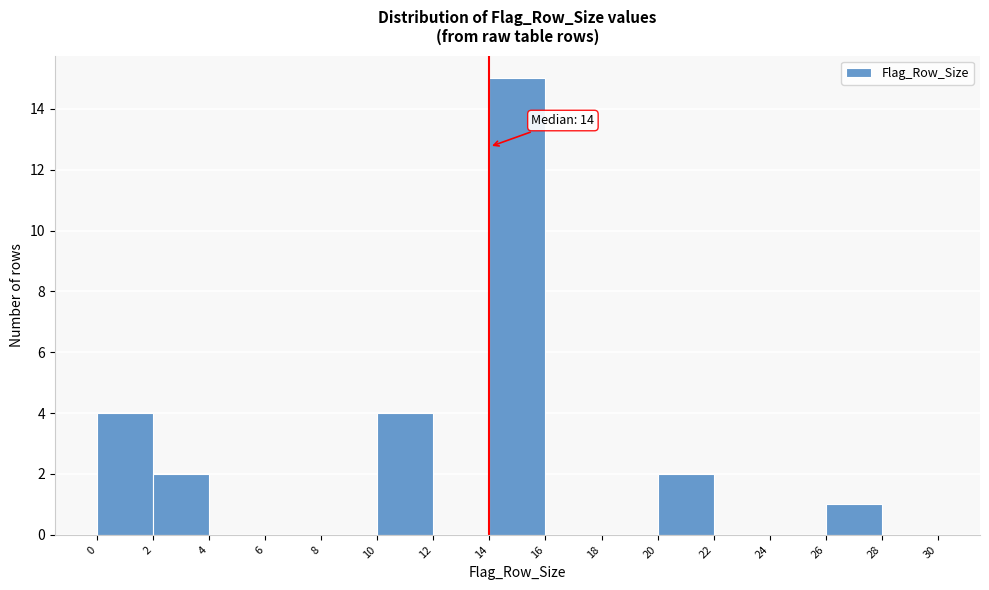

Over which range of the x-axis is the bar tallest?

14 to 16